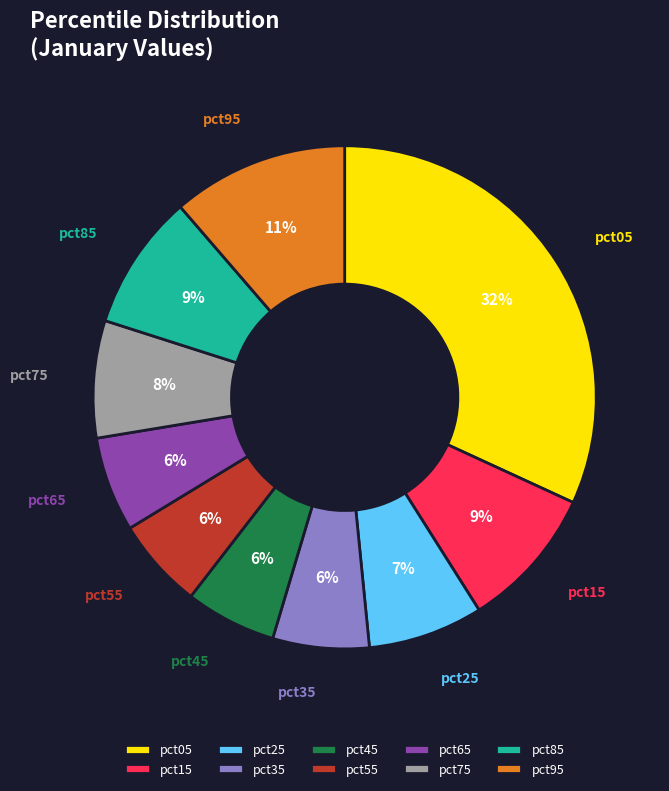

True or false: pct55 accounts for 6% of the total.

True